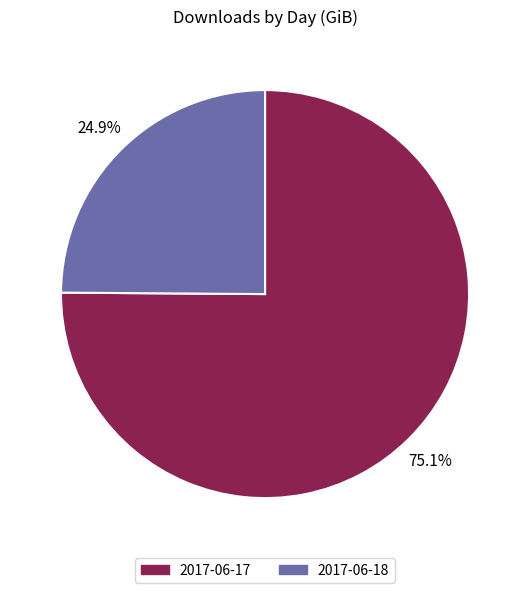

Does 2017-06-17 represent more than half of the total?

Yes